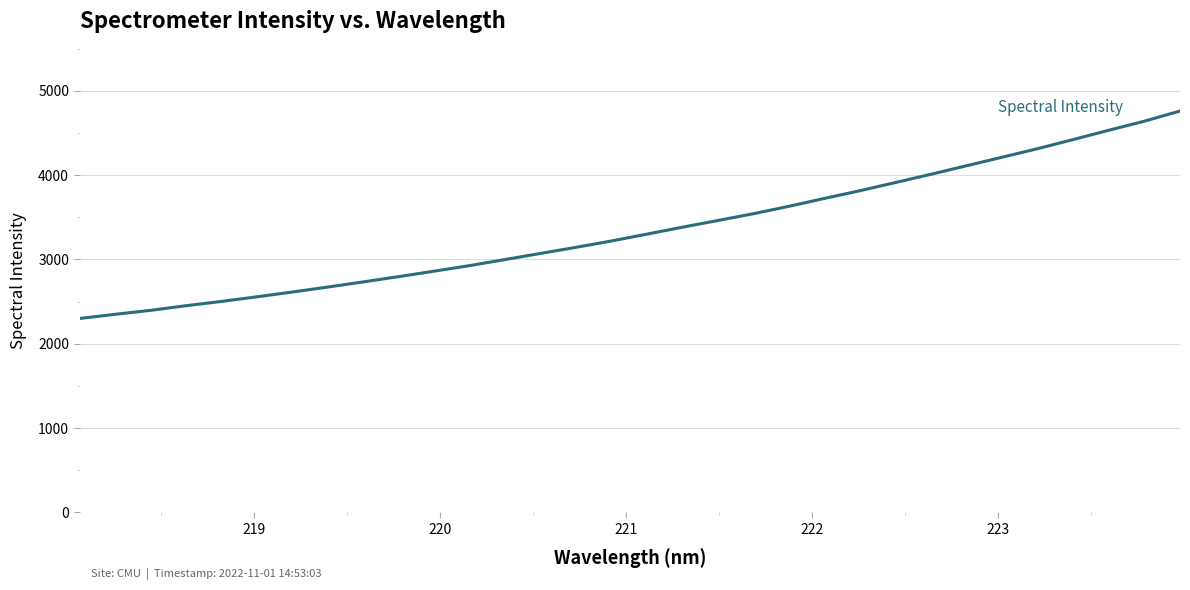

What is the maximum value shown in the chart?

4760.0